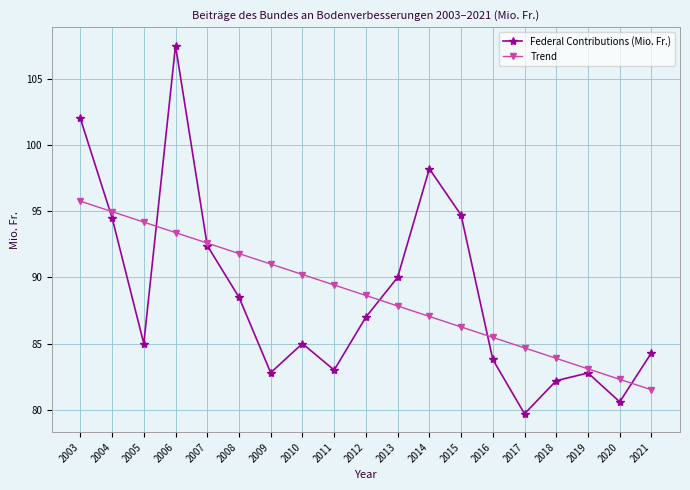

What are all the series names shown in the legend?

Federal Contributions (Mio. Fr.), Trend